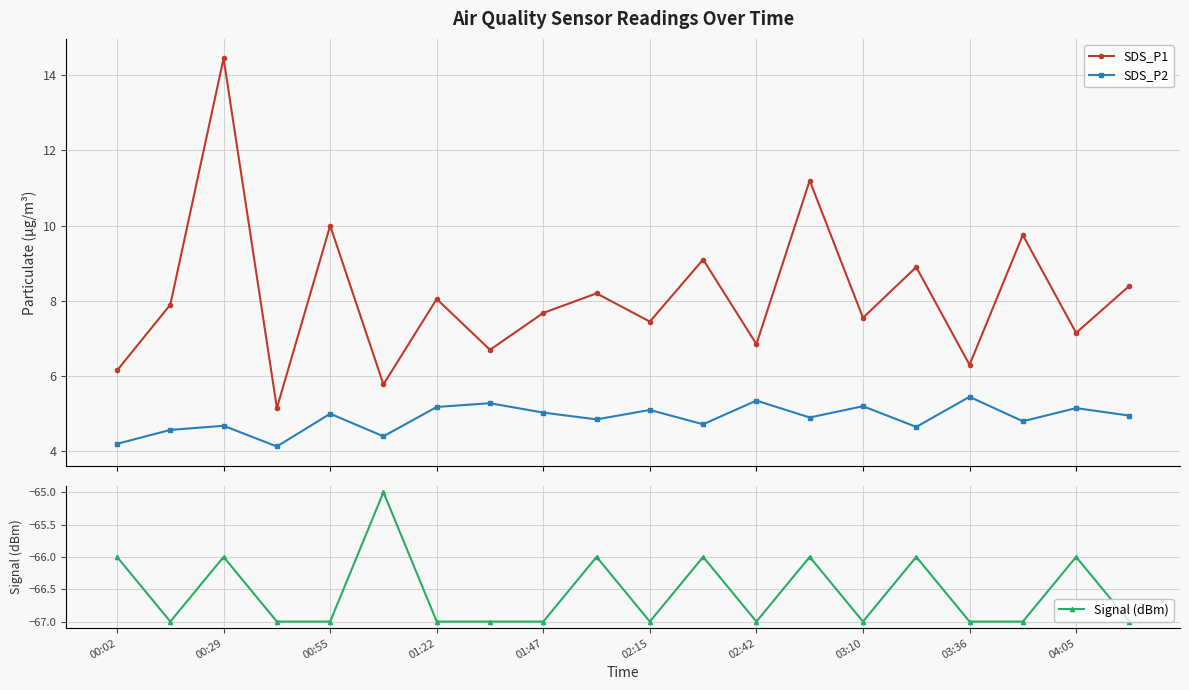

What is the value of the SDS_P1 point at the 16th from the left?

8.9